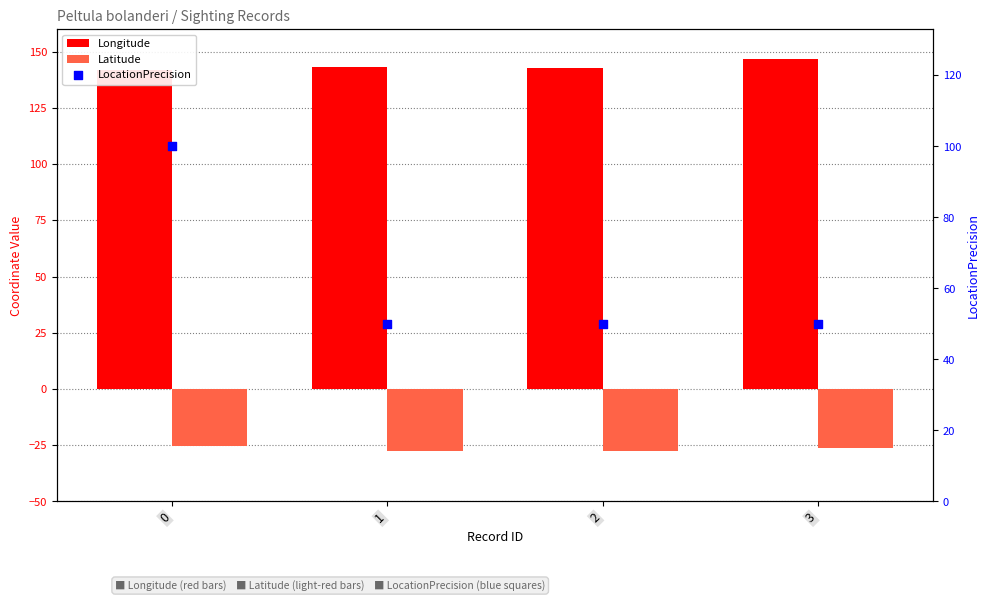

Which series has the widest spread of Y values?

LocationPrecision